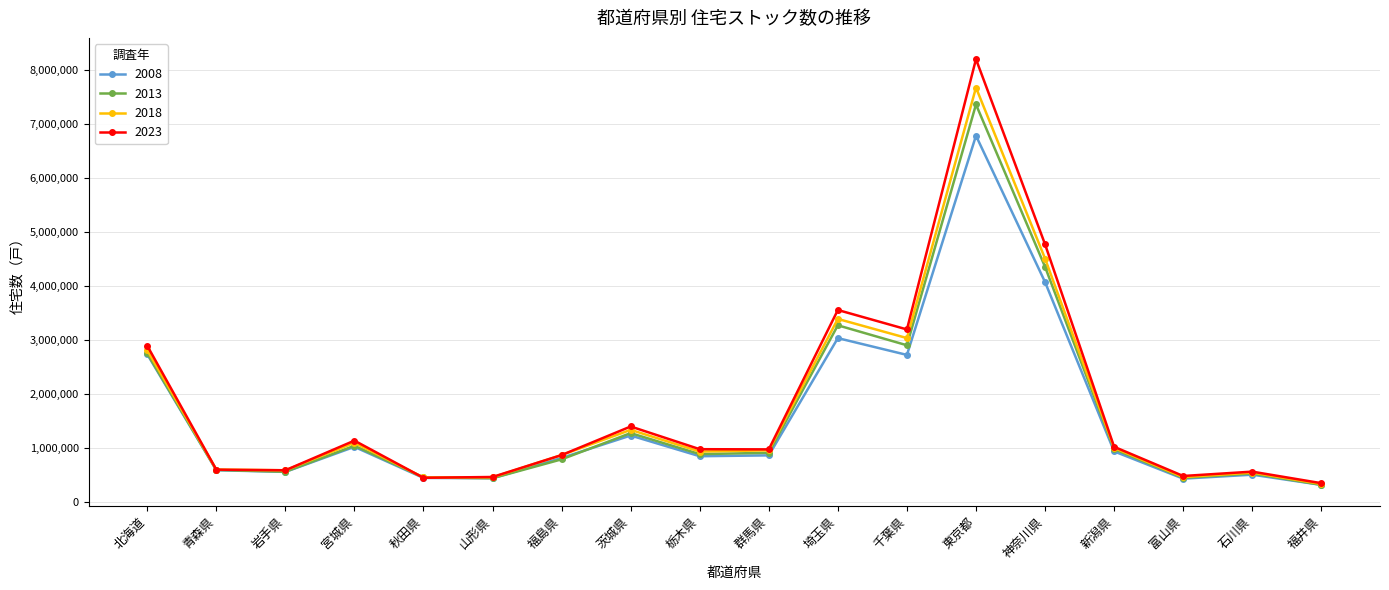

In 2018, how many points are higher than both neighbors (excluding endpoints)?

5